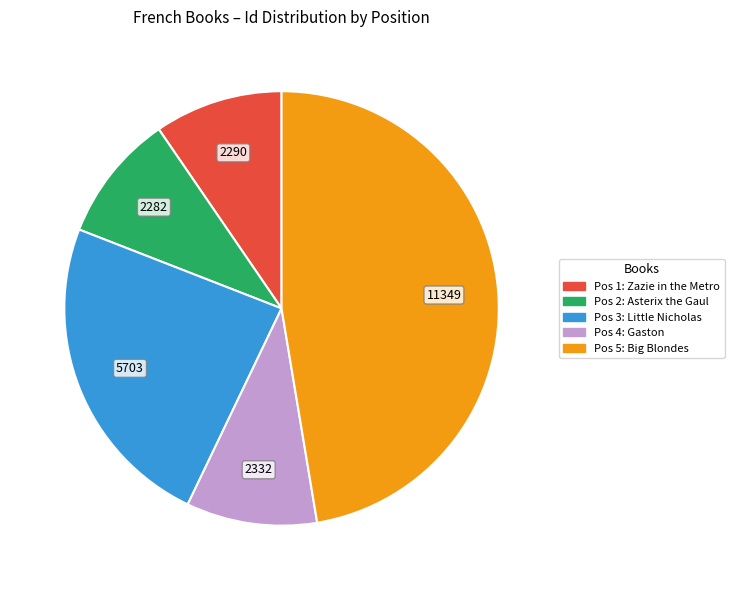

Is there any slice that represents more than half of the pie?

No